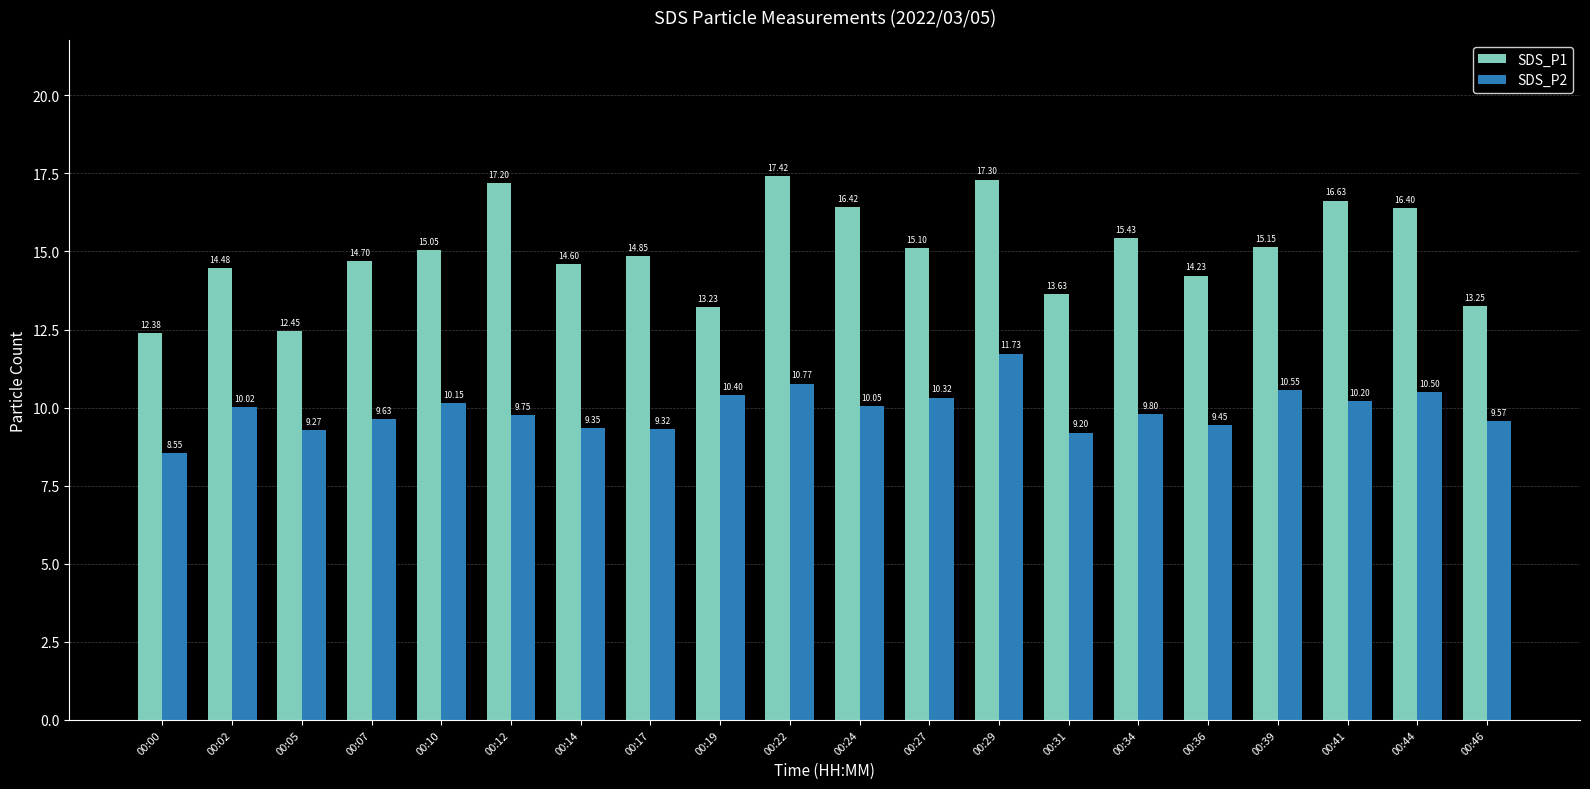

At which category is the sum across all series the highest?

00:29